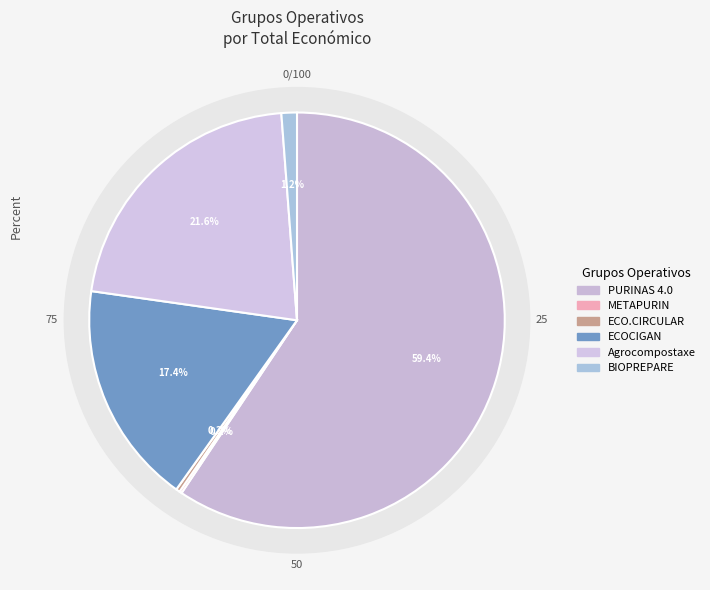

Which slice is the smallest?

METAPURIN